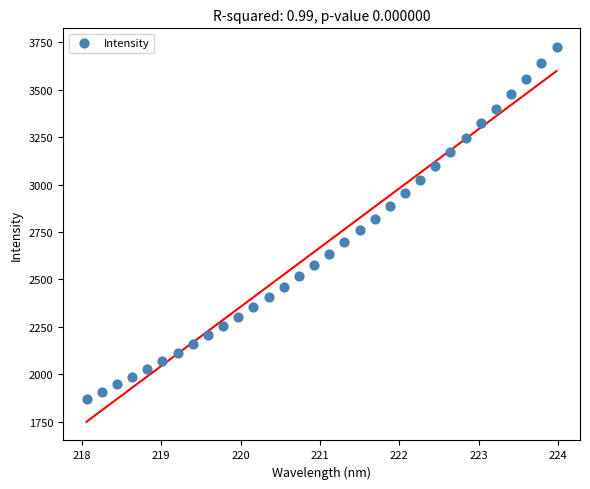

What is the range of X values (max minus min)?

5.9